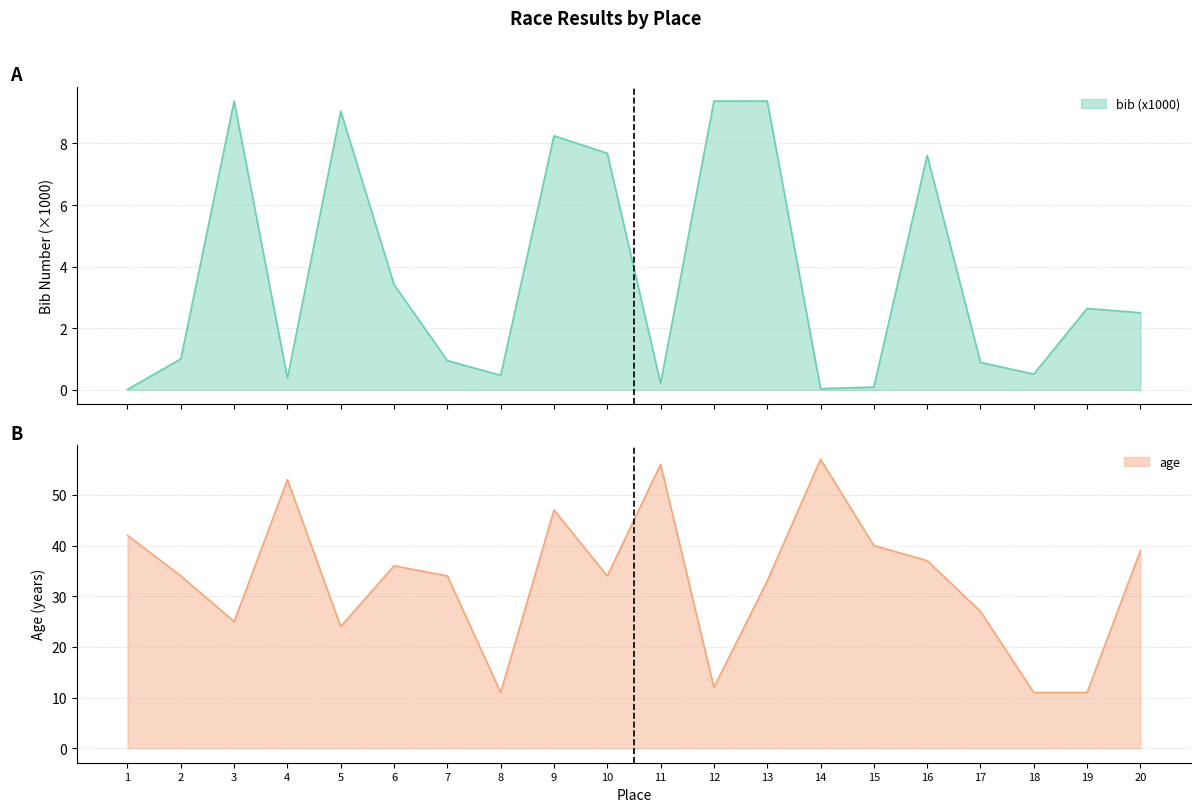

Which series has the largest total across all categories?

age